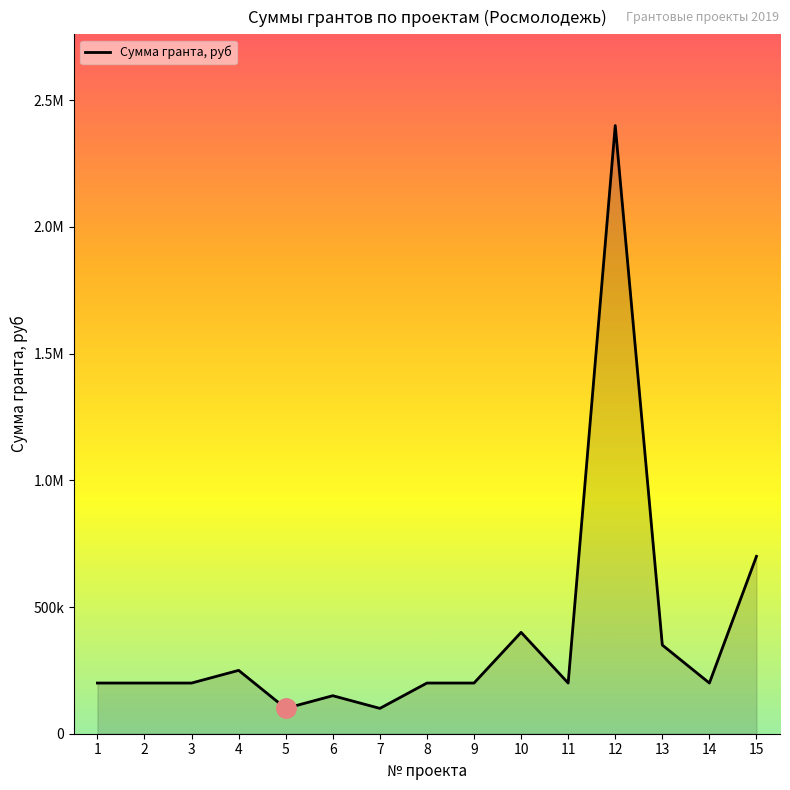

Does the chart display data point markers on the line(s)?

No